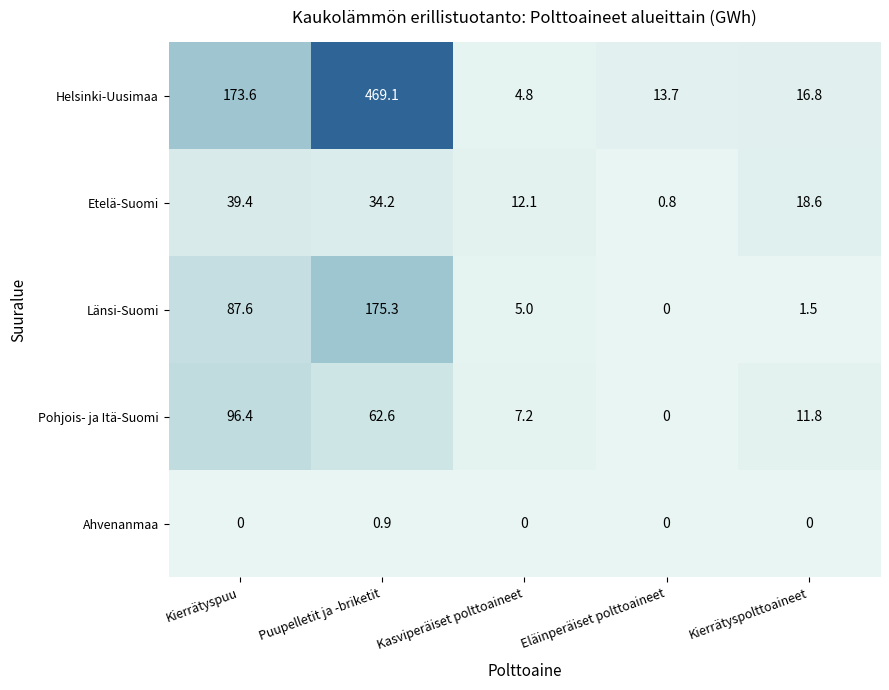

Which series has the widest spread of values?

Helsinki-Uusimaa